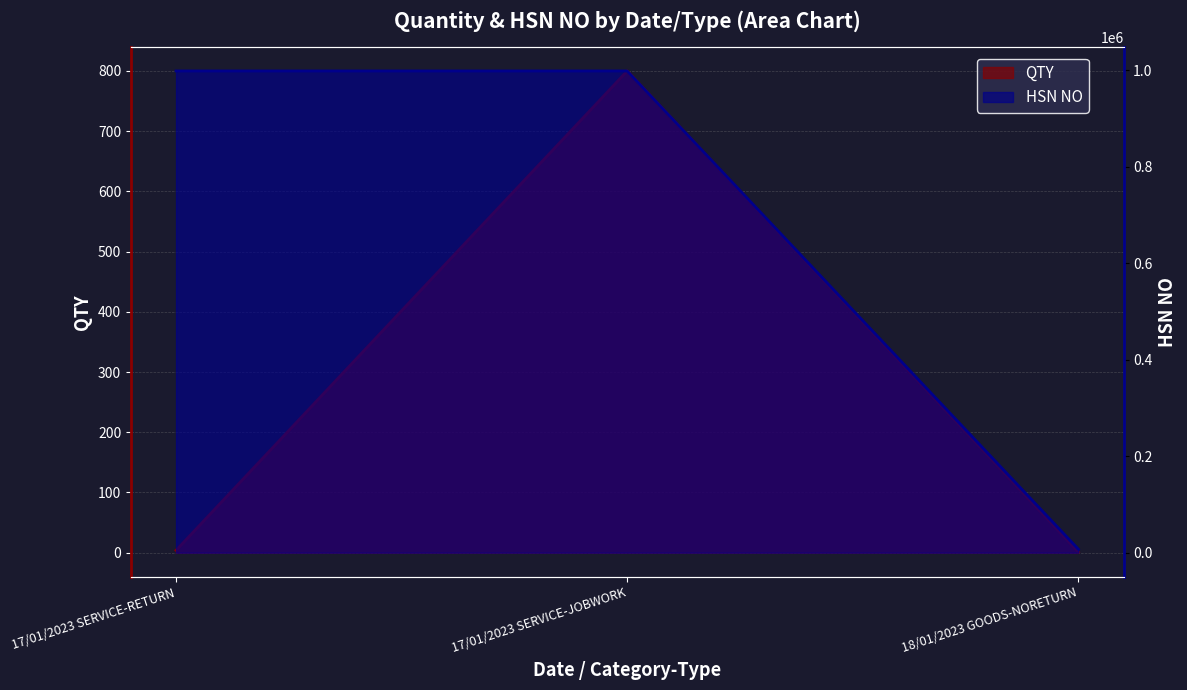

Count the number of categories in the chart.

3